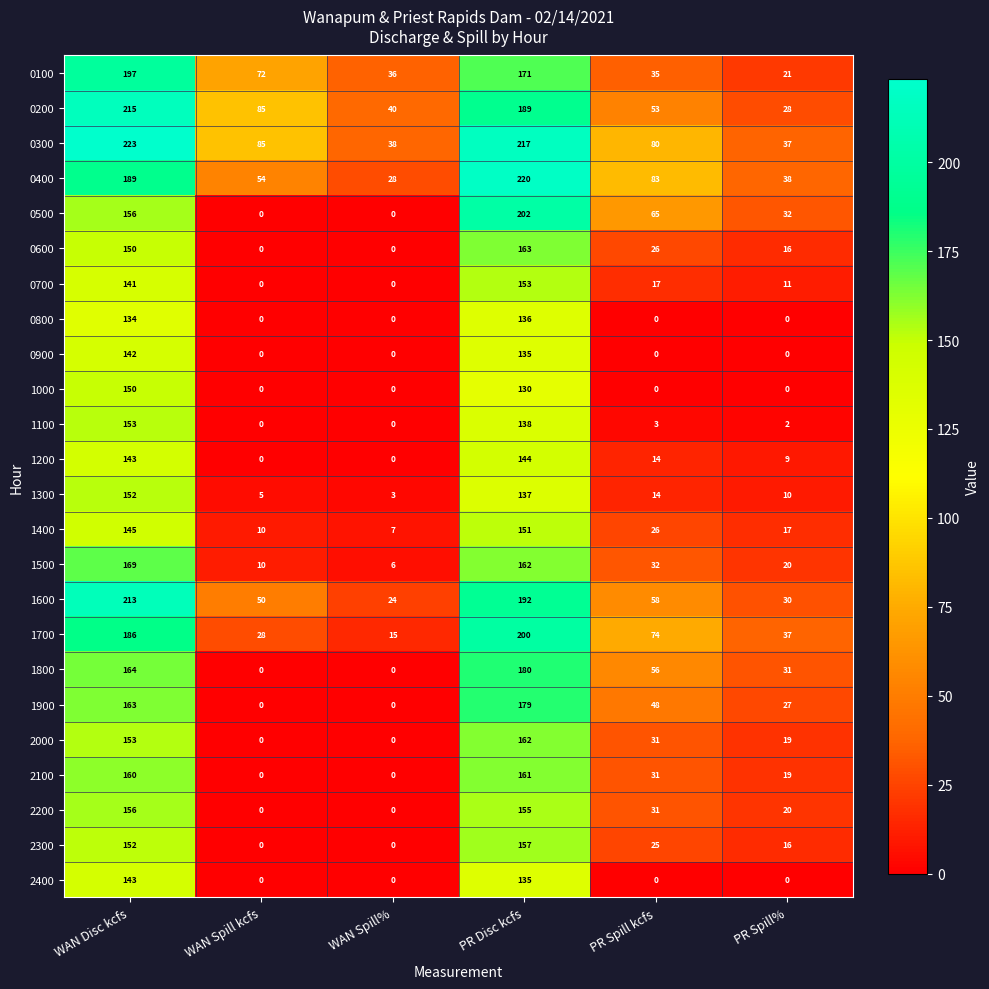

What is the difference between the second highest and second lowest values in the 2400 series?

135